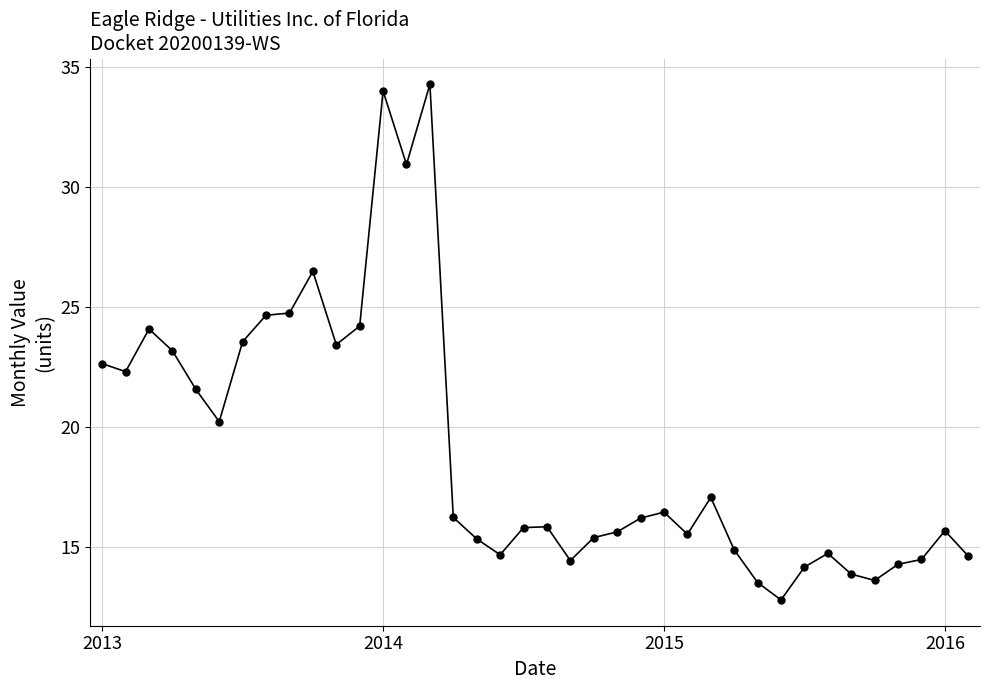

What is the value of the 24th point from the left?

16.2